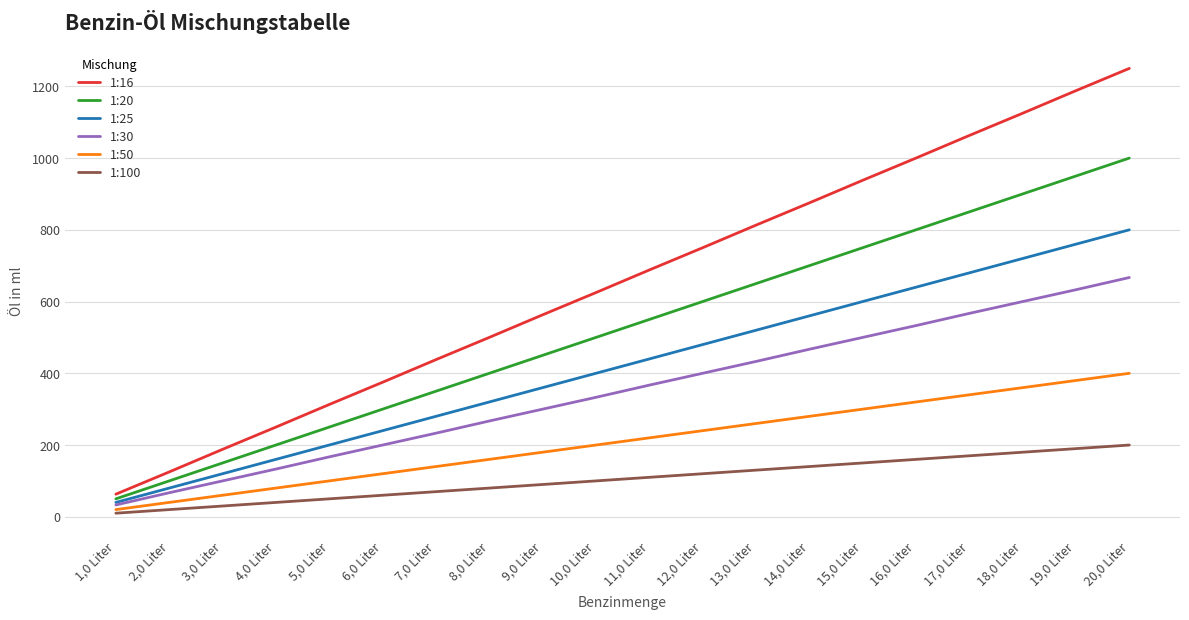

Rank the series at 17,0 Liter from highest to lowest value.

1:16, 1:20, 1:25, 1:30, 1:50, 1:100